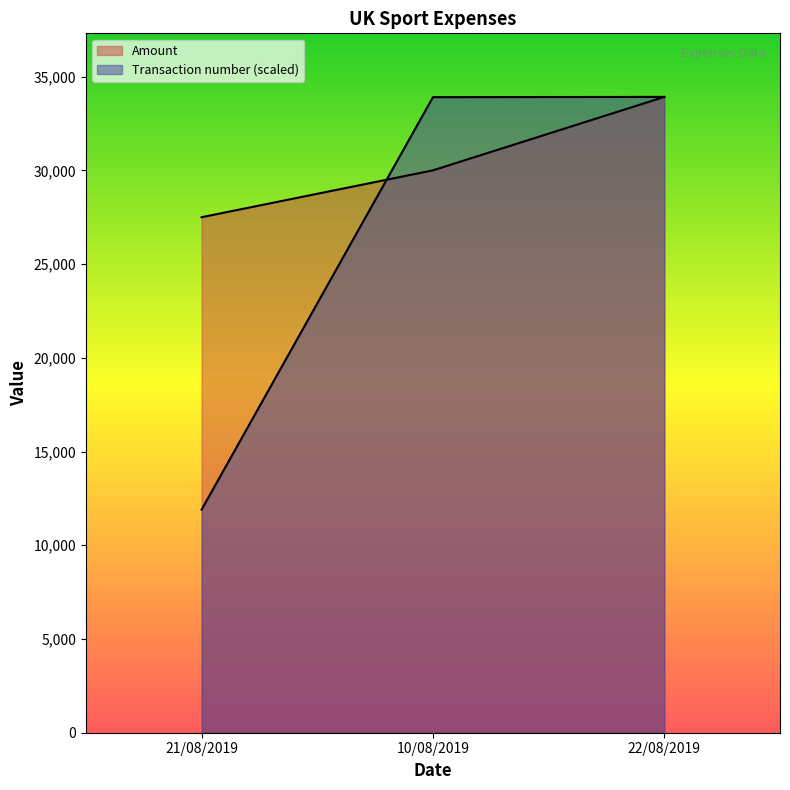

Which series has the widest spread of values?

Transaction number